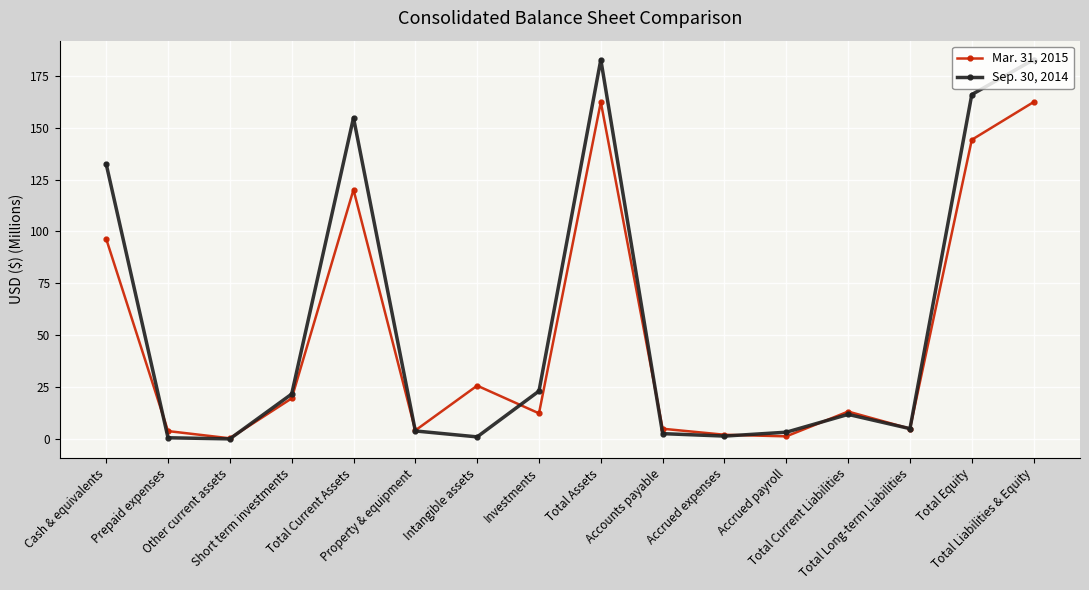

At how many categories does at least one series exceed 100?

5